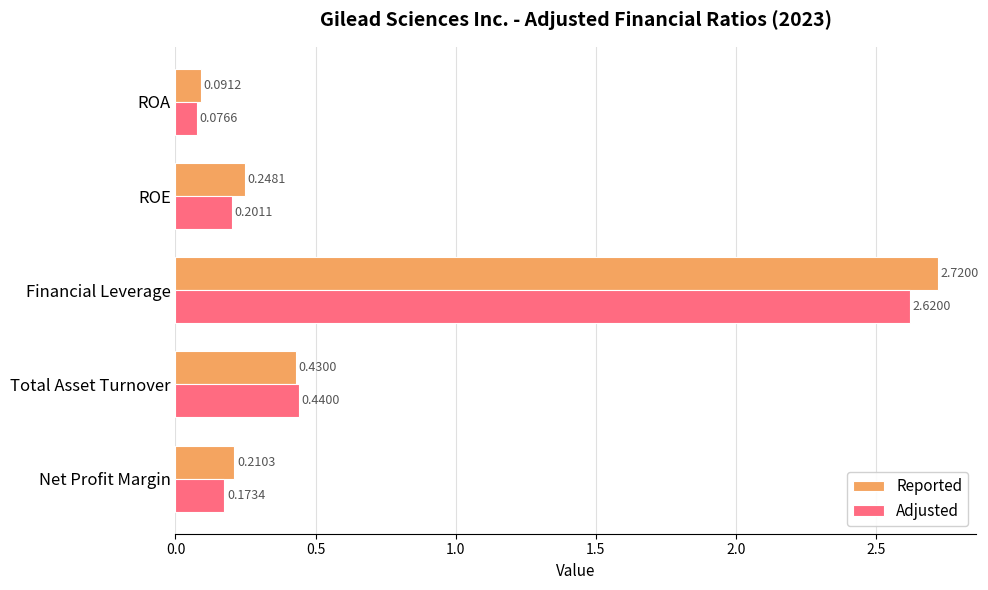

What is the difference between the second highest and minimum values in the Reported series?

0.3